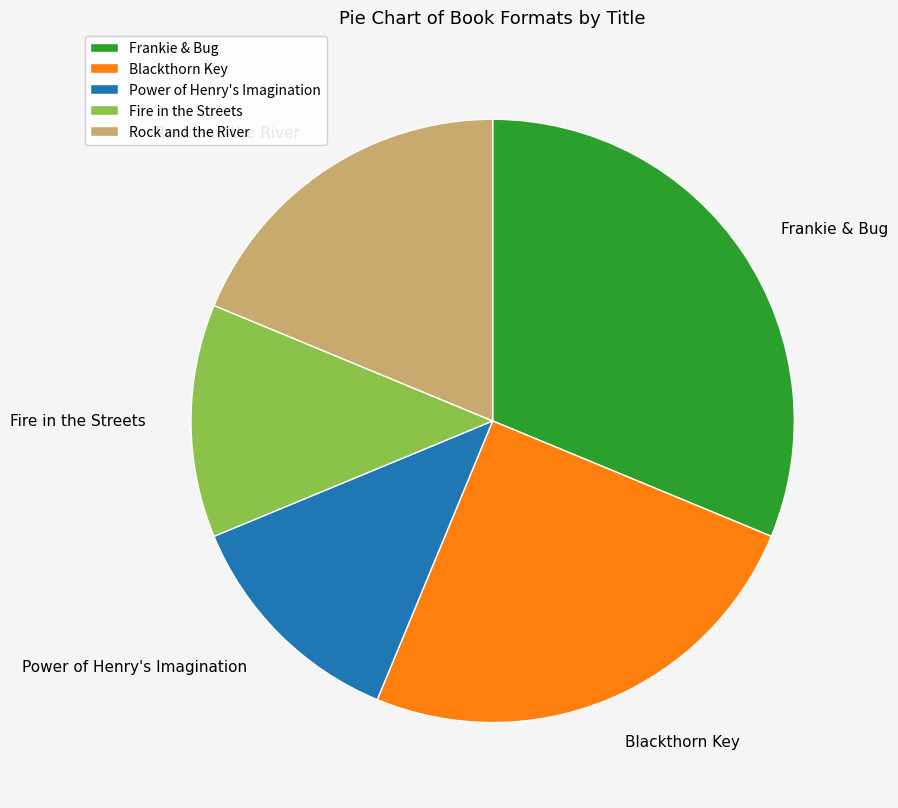

The Rock and the River slice represents 19% of the pie. True or false?

True